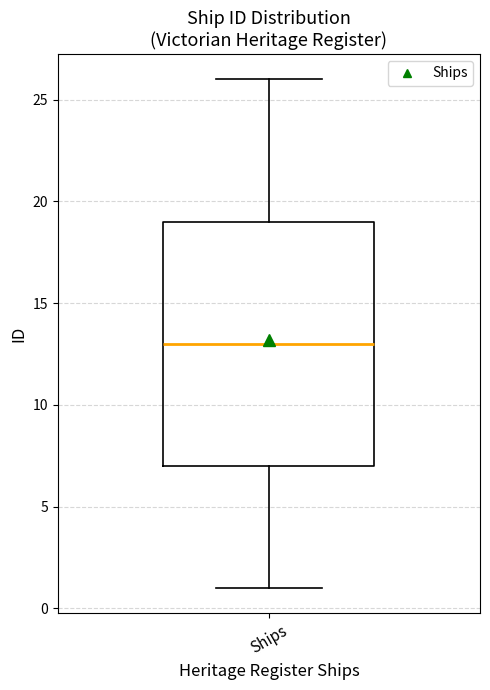

Transcribe this box plot: give where the median line is, the range the box spans, and where the two whiskers end, as read against the y-axis. The values are not printed on the chart, so give them approximately, as read against the axis.

median 13, box 7 to 19, whiskers 1 to 26